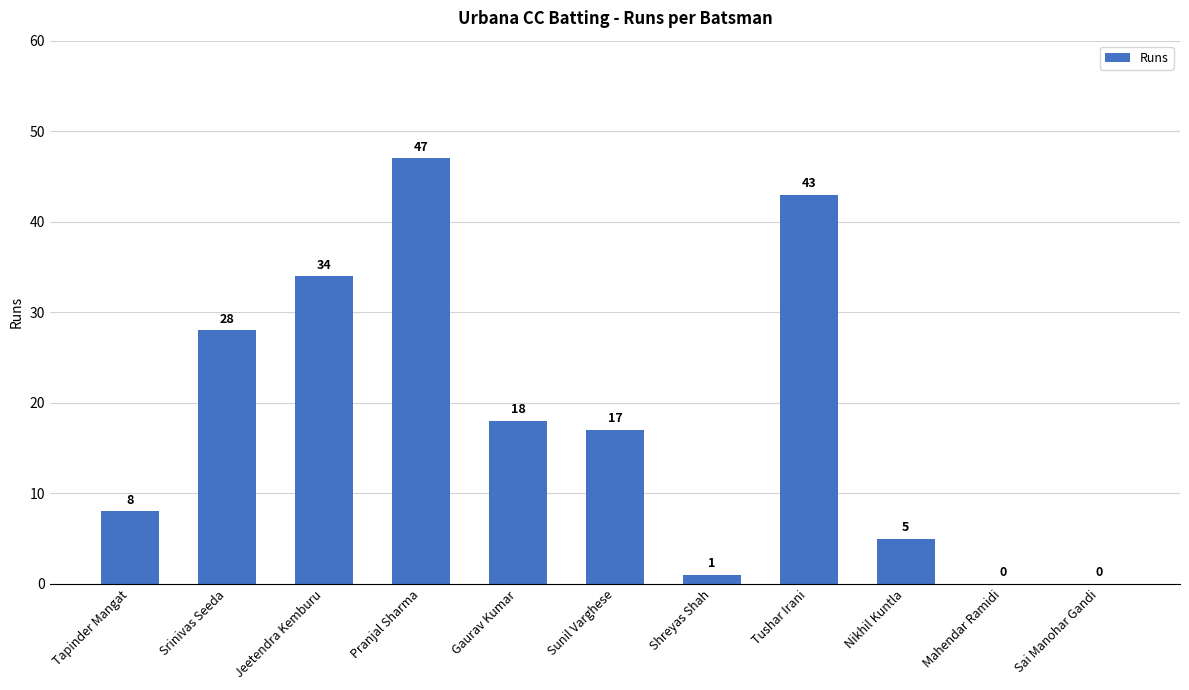

Which category has the highest value across all series?

Pranjal Sharma